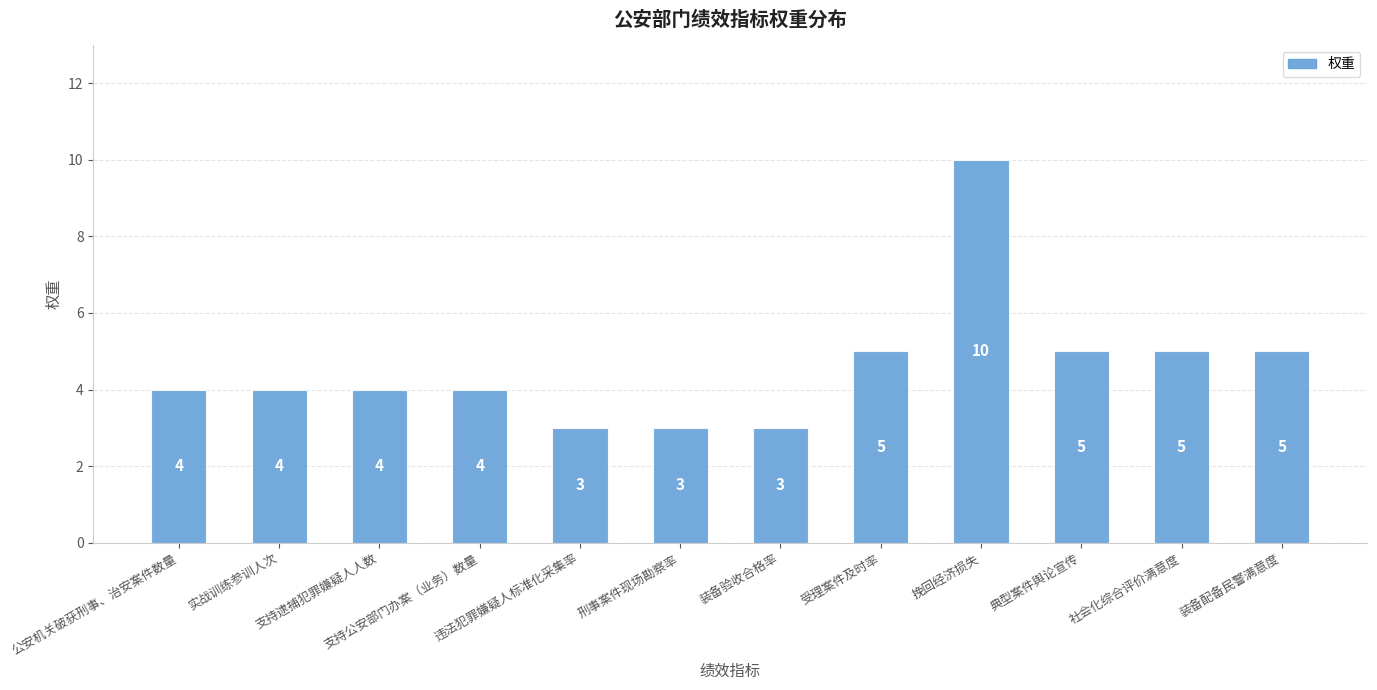

What is the ratio of the value at 支持公安部门办案（业务）数量 to the value at 社会化综合评价满意度?

0.8